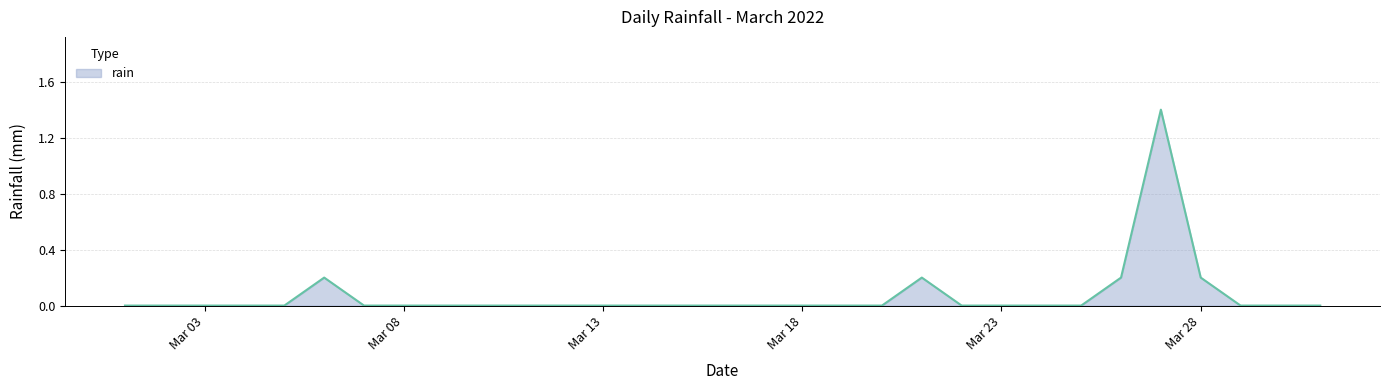

What is the difference between the maximum and minimum values?

1.4